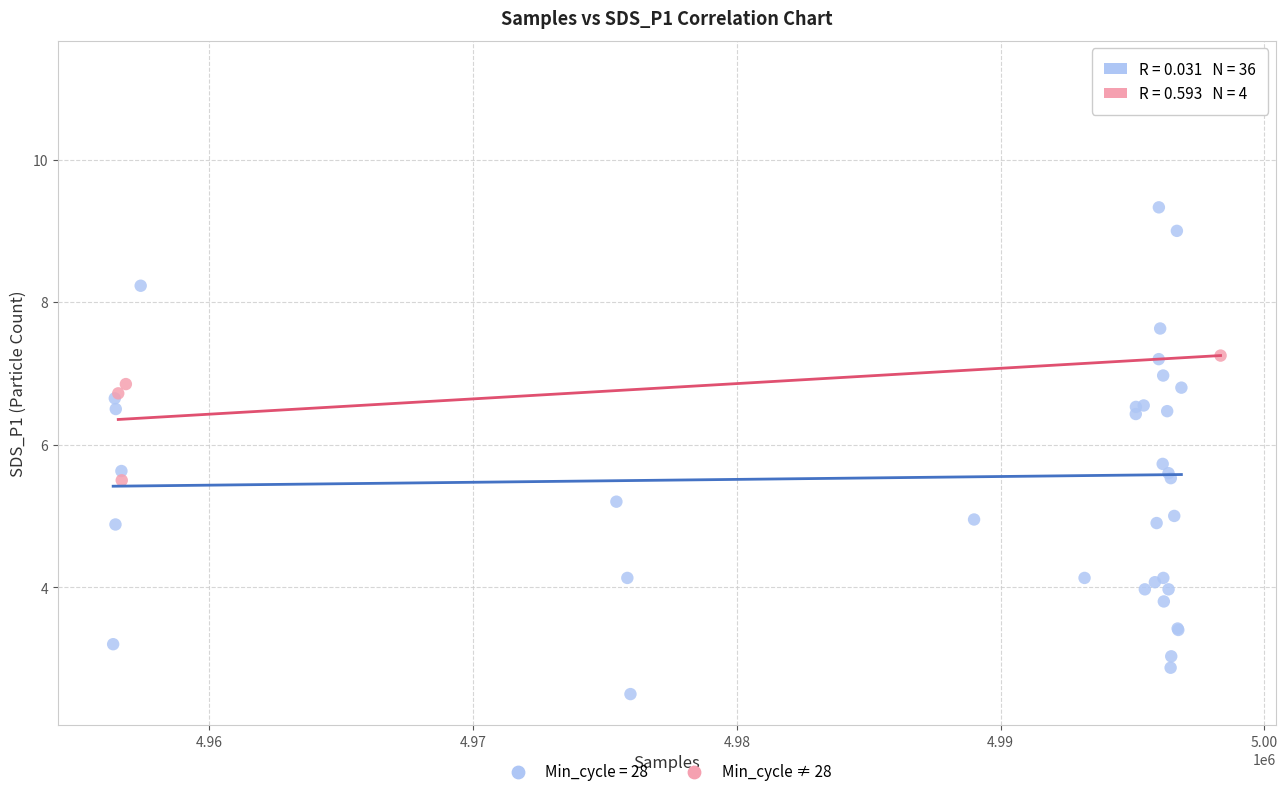

Which series has the widest spread of Y values?

Min_cycle = 28